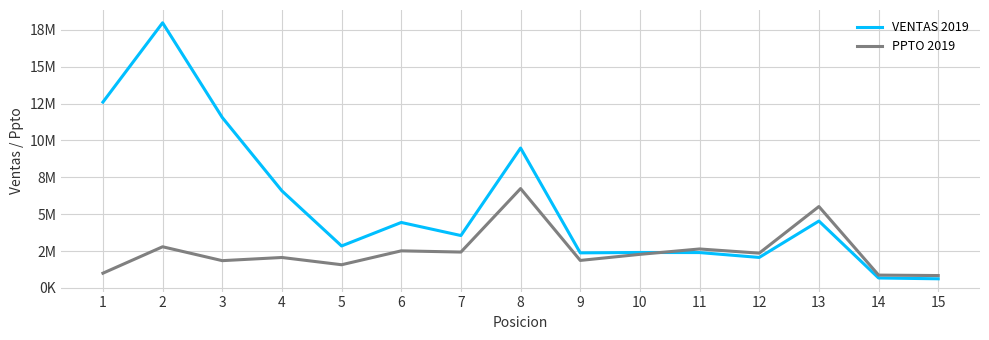

Is it true that VENTAS 2019 equals 6583337.0 at 4?

True